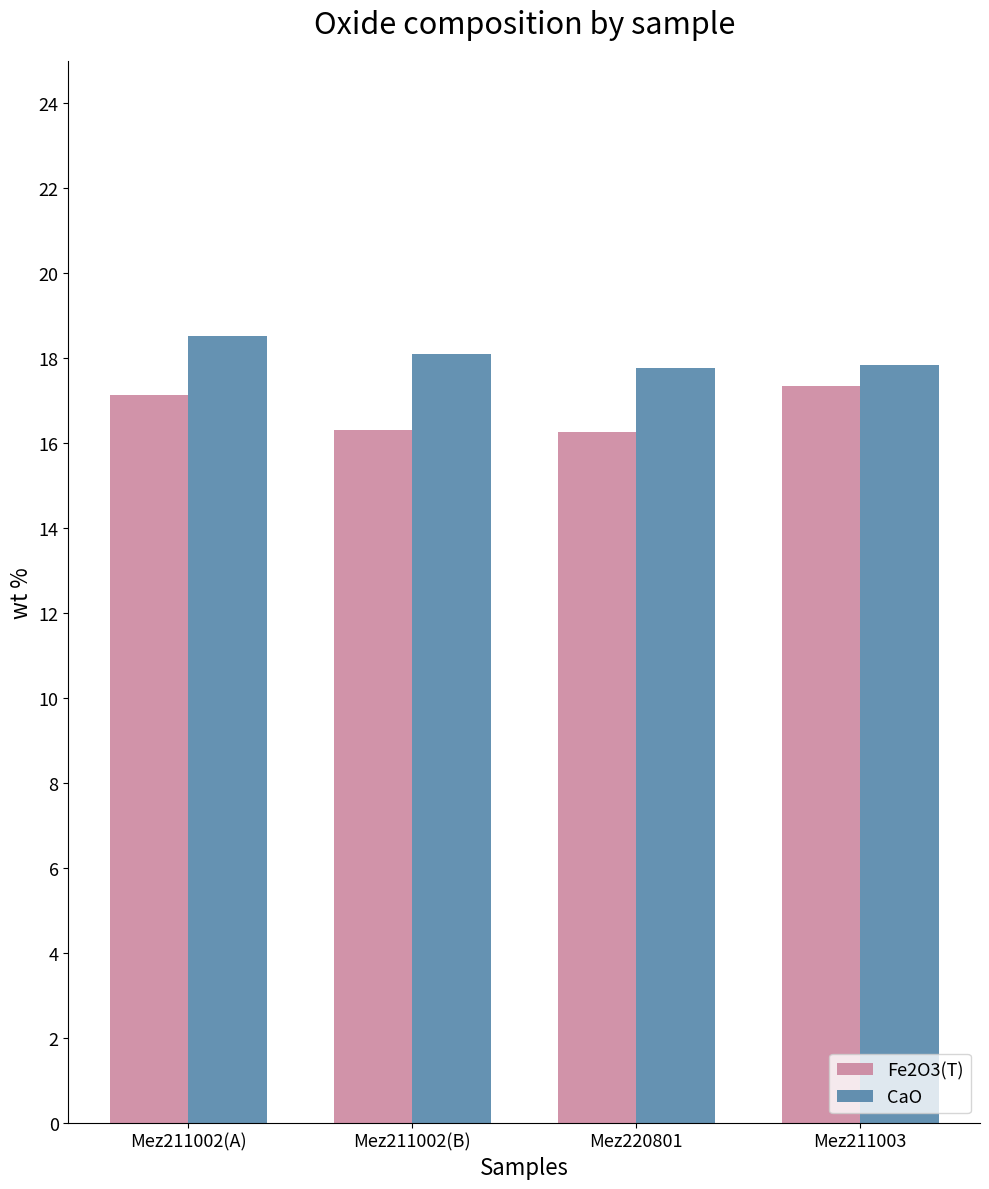

What is the label of the 3rd bar from the right?

Mez211002(B)